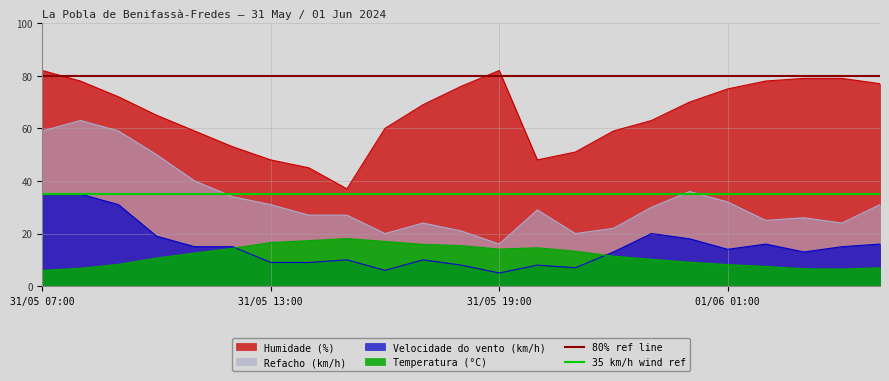

How many lines are shown in the chart?

2